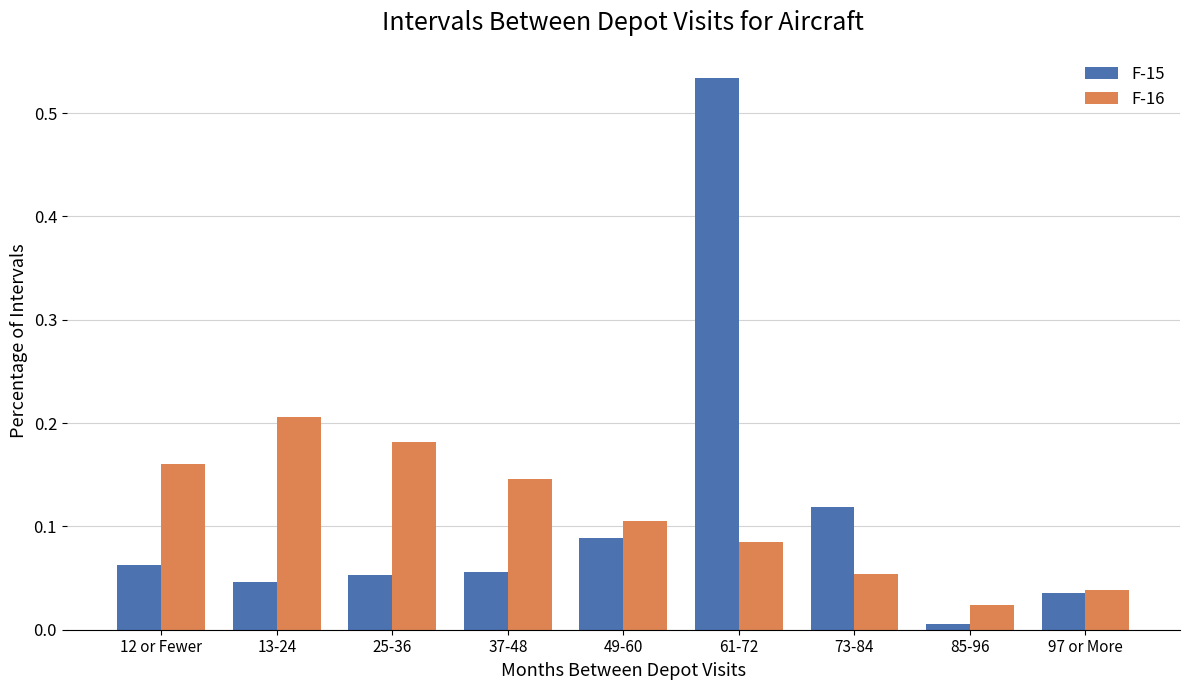

Is it true that F-15 equals 0.0 at 73-84?

False